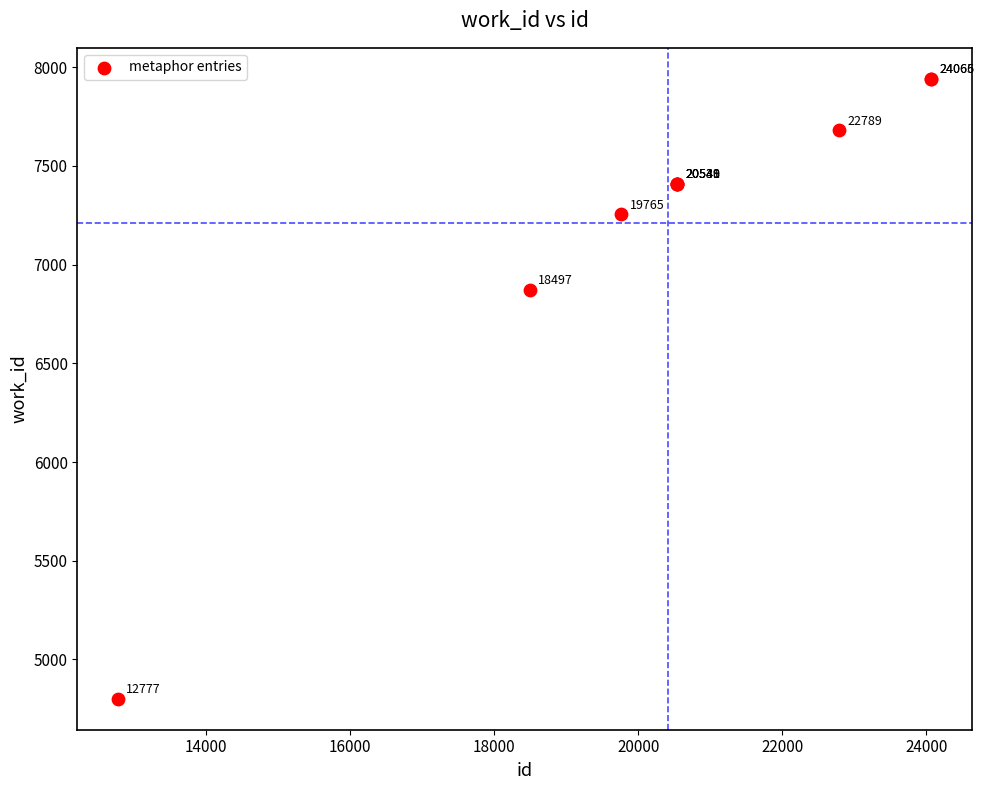

What Y value in the scatter plot is closest to 6371?

6873